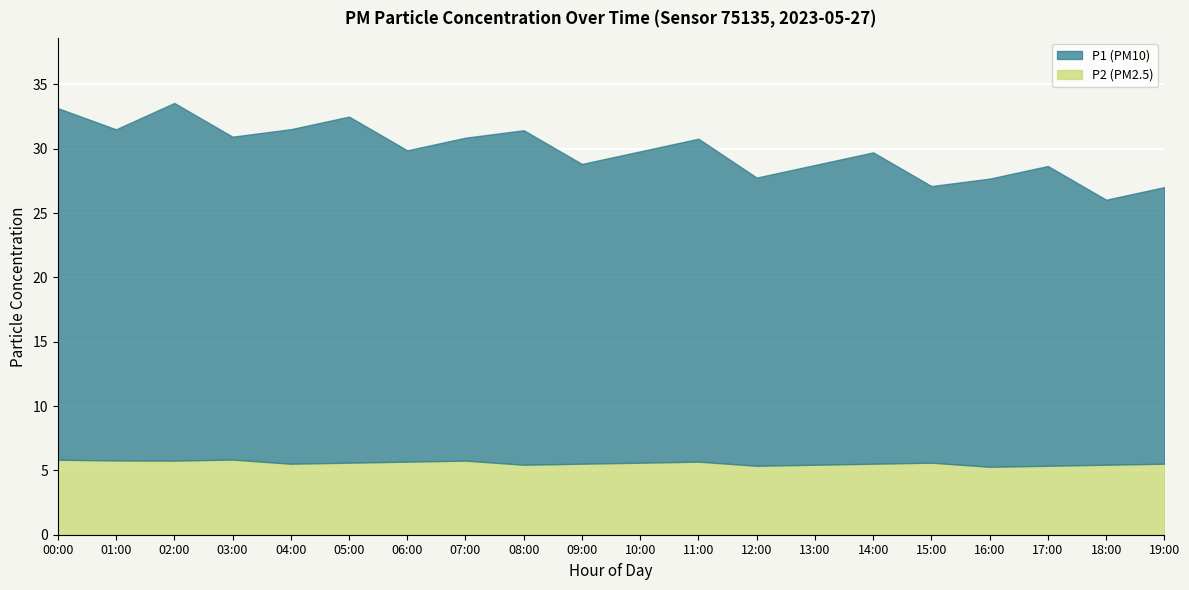

True or false: P2 has a value of 10.1 at 13:00.

False